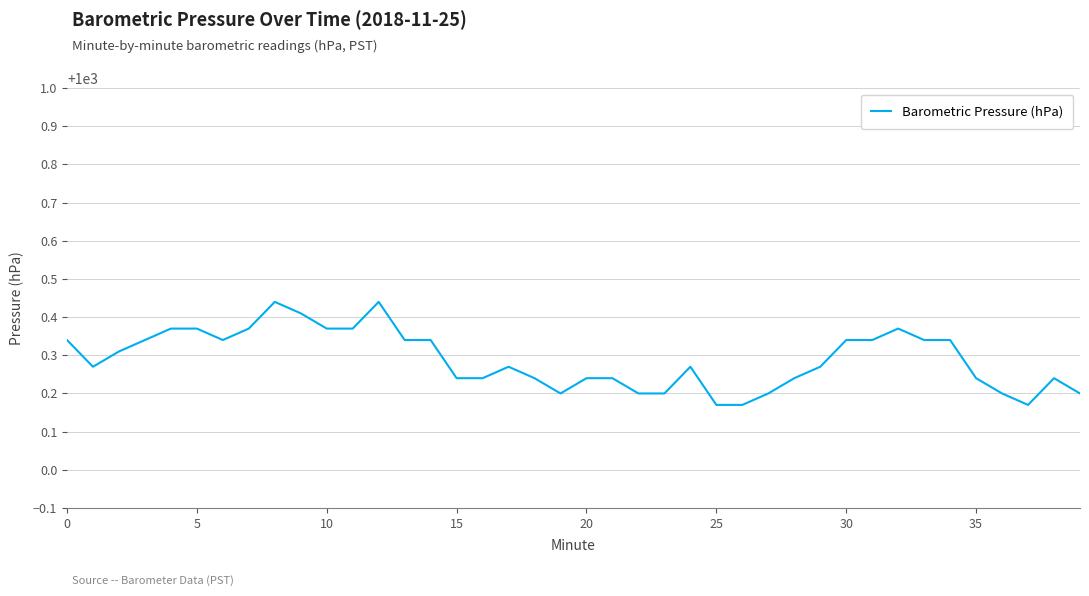

What is the difference between the maximum and minimum values?

0.3